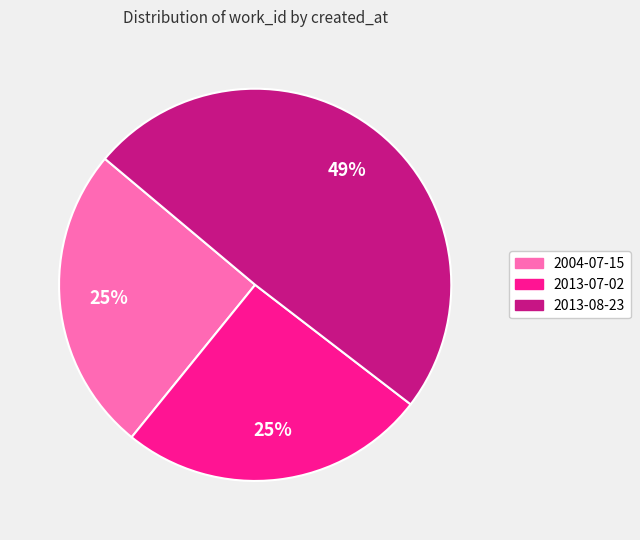

Count the number of slices in the pie.

3